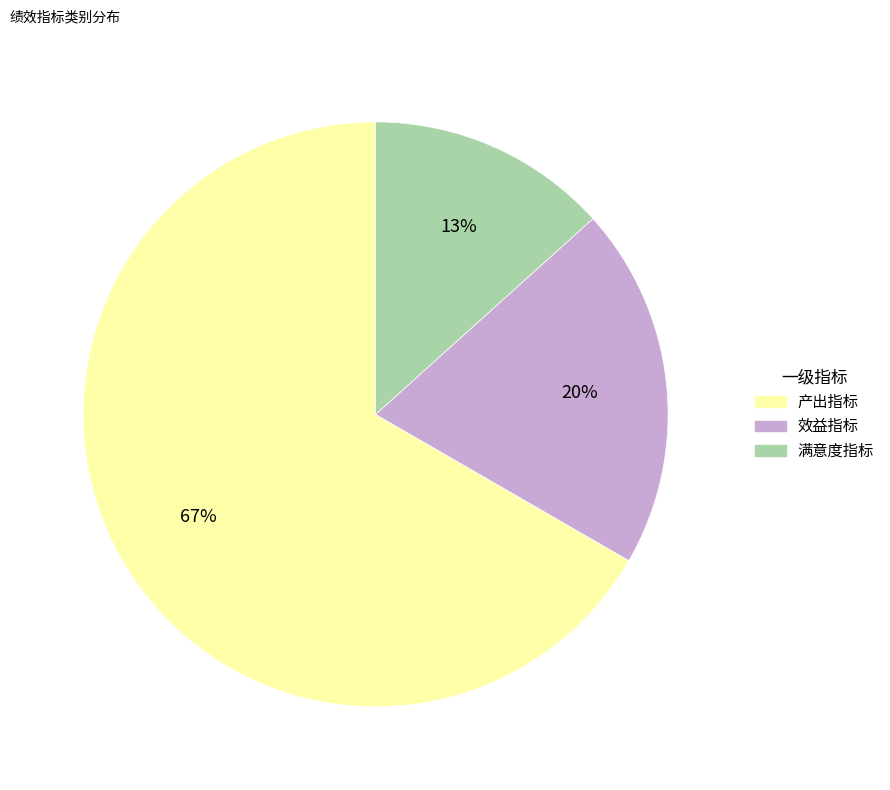

Does any single category account for the majority?

Yes